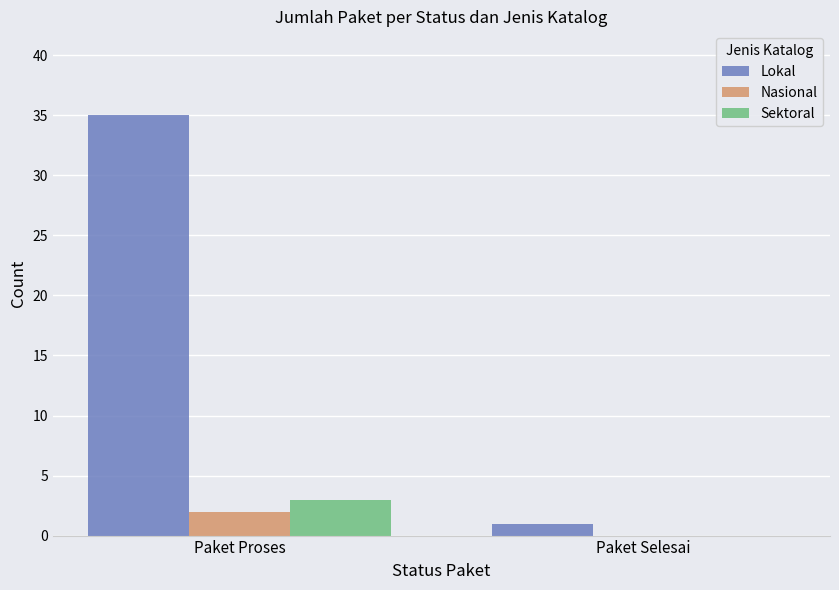

Read the Sektoral value at Paket Proses.

3